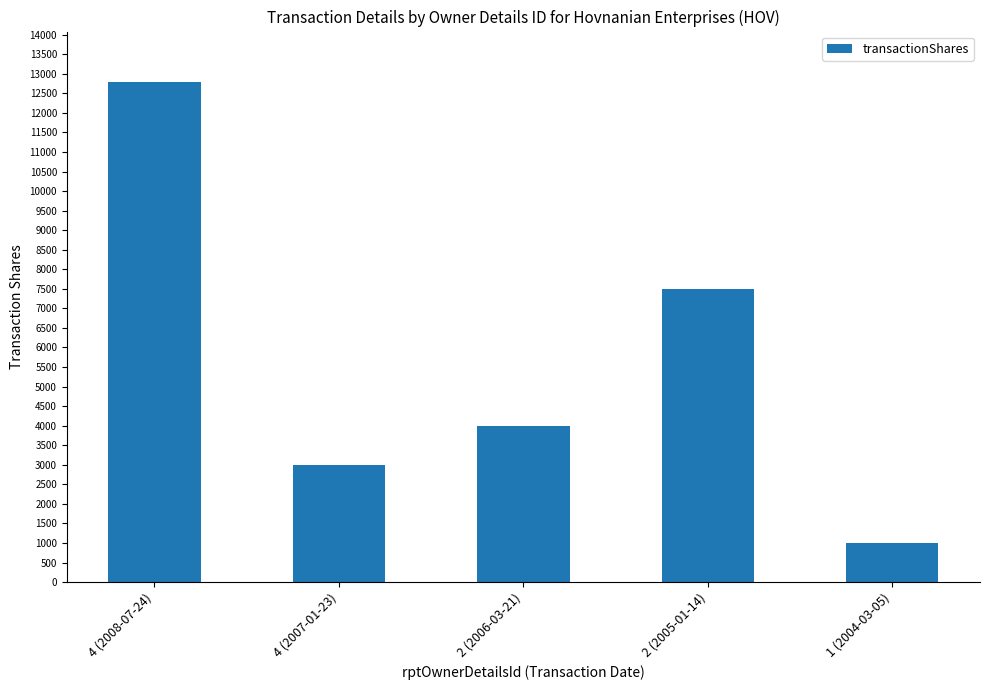

What is the difference between the values at 1 (2004-03-05) and 4 (2007-01-23)?

2000